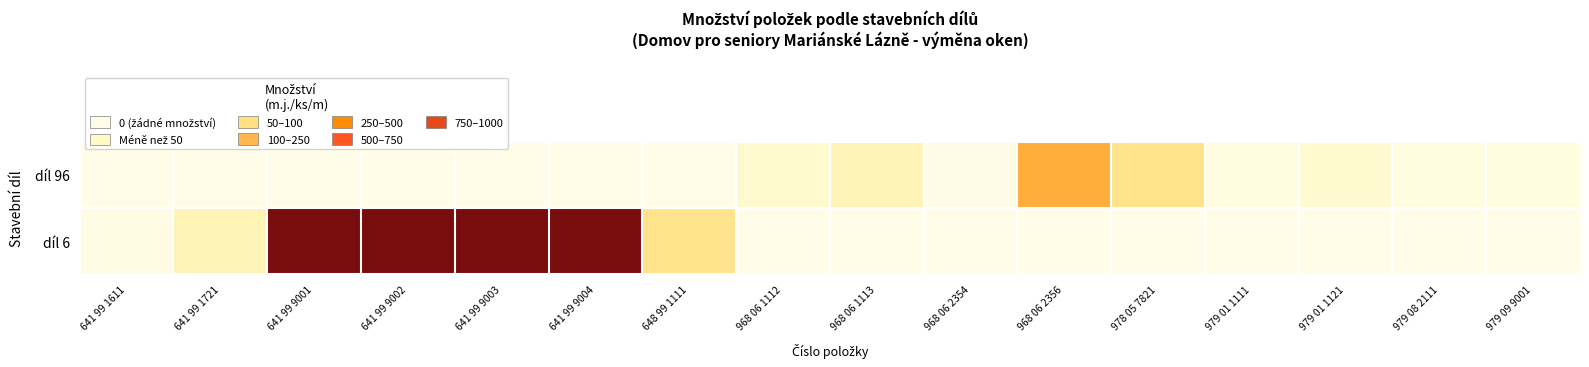

Which series has the widest spread of values?

díl 6